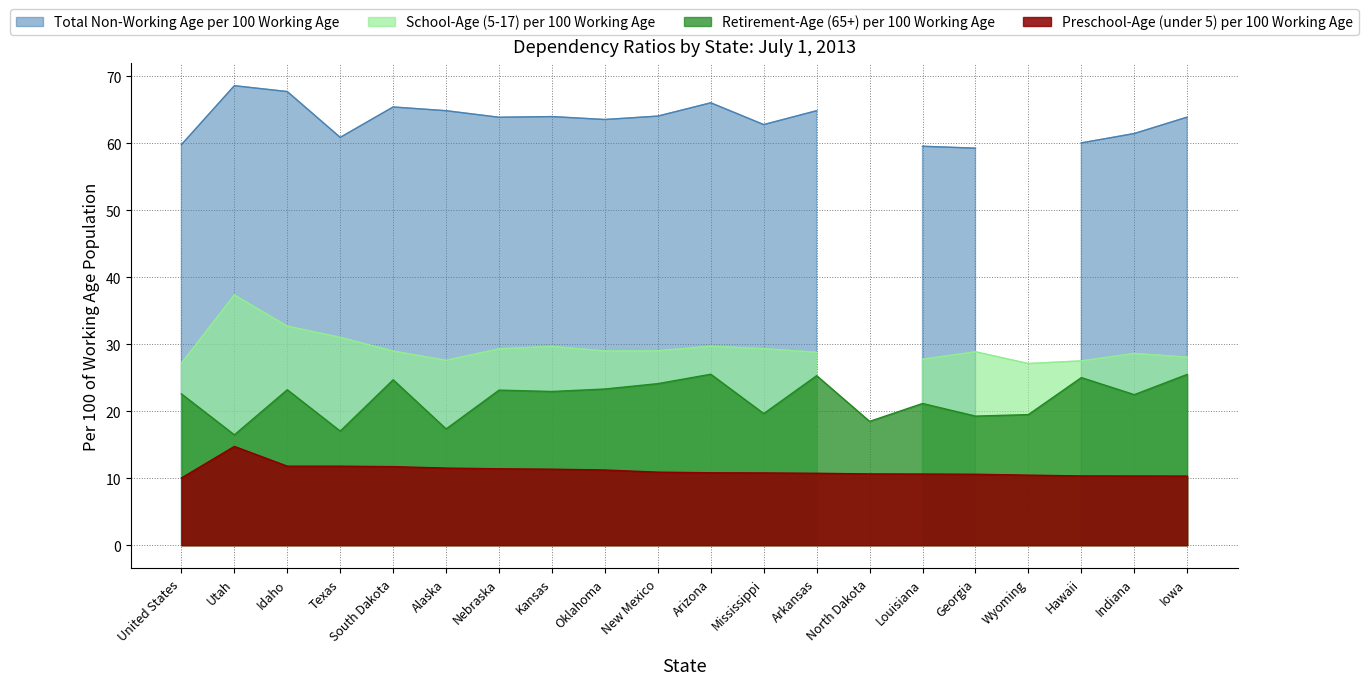

What is the minimum value for Preschool-Age (under 5) per 100 Working Age?

10.0